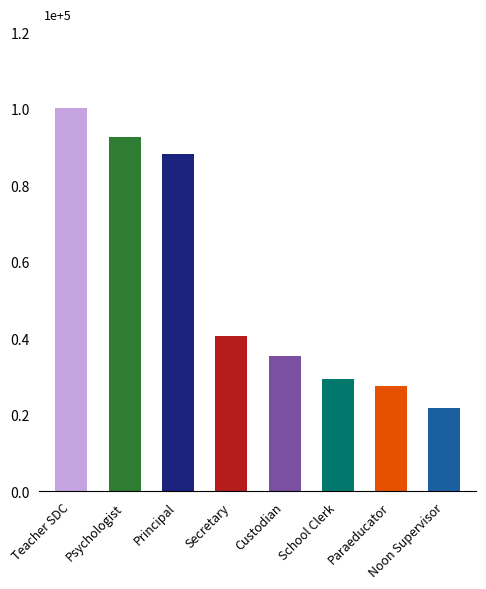

Rank the categories by value from highest to lowest.

Teacher SDC, Psychologist, Principal, Secretary, Custodian, School Clerk, Paraeducator, Noon Supervisor